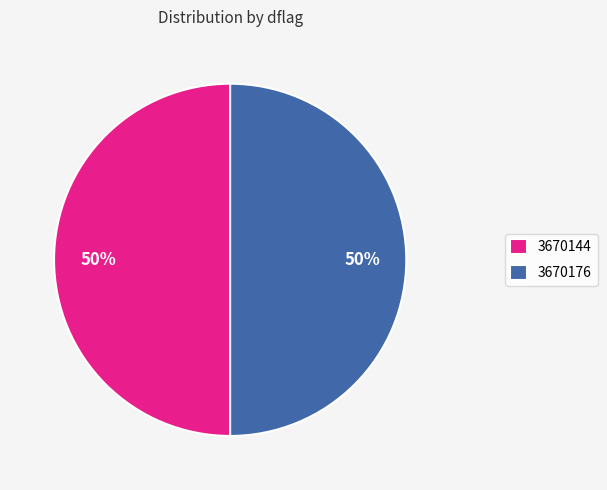

To the nearest percent, what is the combined percentage of 3670144 and 3670176?

100%